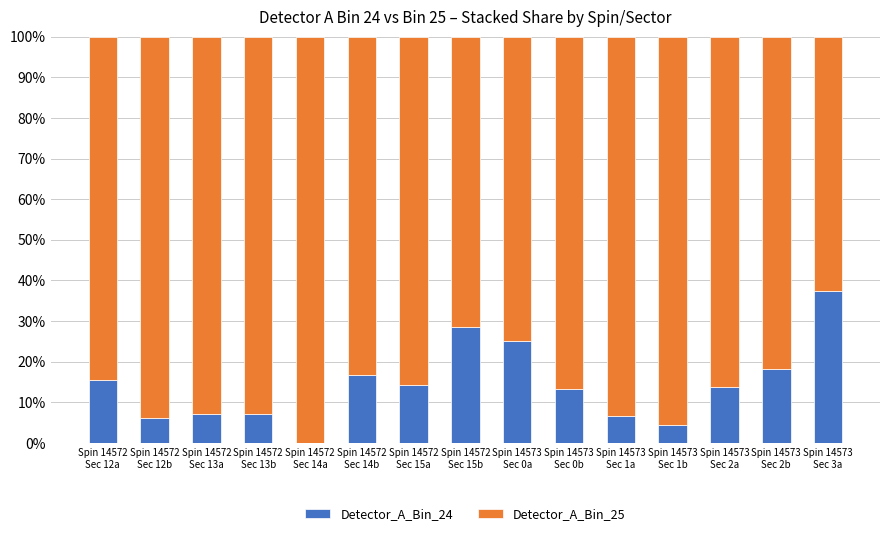

Is it true that Detector_A_Bin_24 equals 7.8 at Spin 14572
Sec 15a?

False